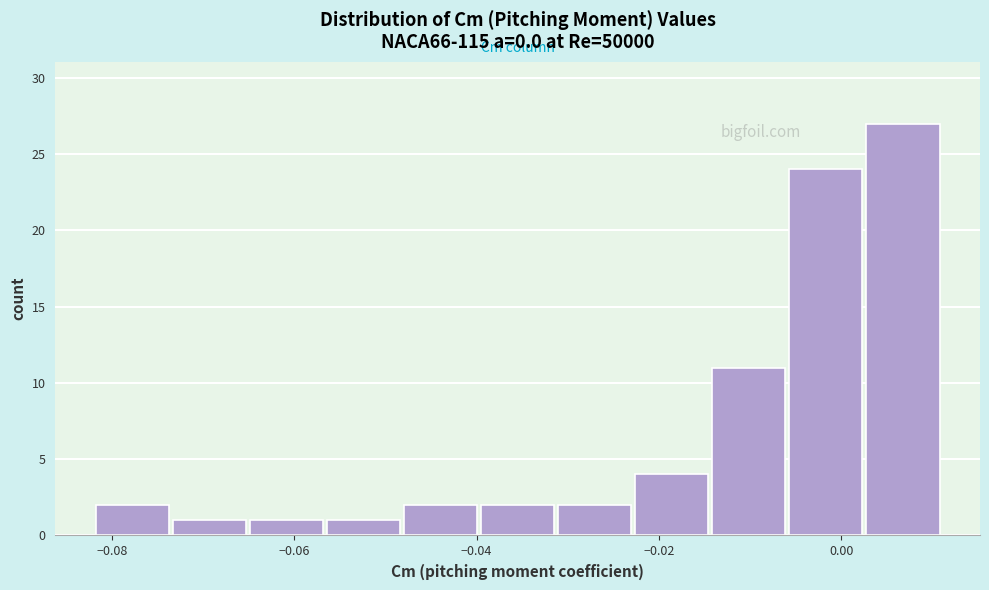

Reading left to right, list every bar in this chart as the range it spans on the x-axis followed by its height. Neither the bar edges nor the heights are printed on the chart, so give them approximately, as read against the axes.

-0.082 to -0.074: 2
-0.074 to -0.066: 1
-0.066 to -0.056: 1
-0.056 to -0.048: 1
-0.048 to -0.040: 2
-0.040 to -0.032: 2
-0.032 to -0.022: 2
-0.022 to -0.014: 4
-0.014 to -0.006: 11
-0.006 to 0.002: 24
0.002 to 0.012: 27